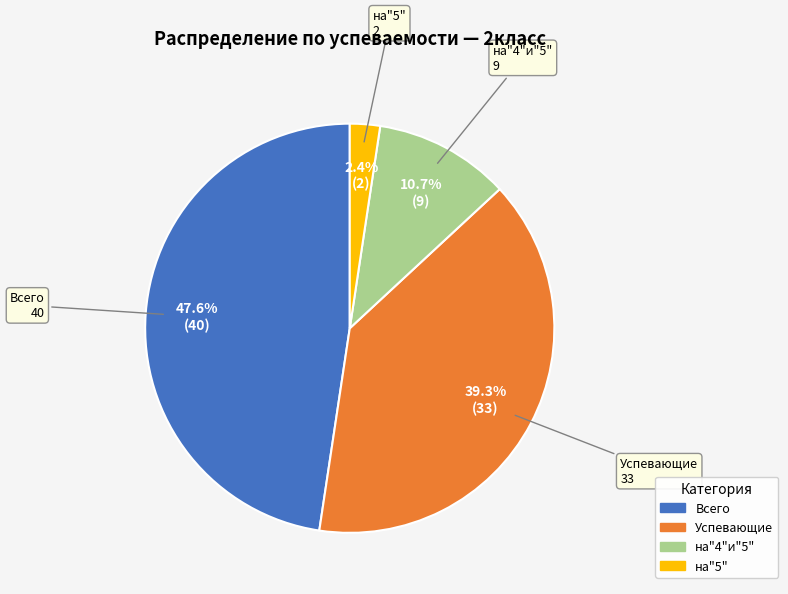

How many segments does this pie chart have?

4